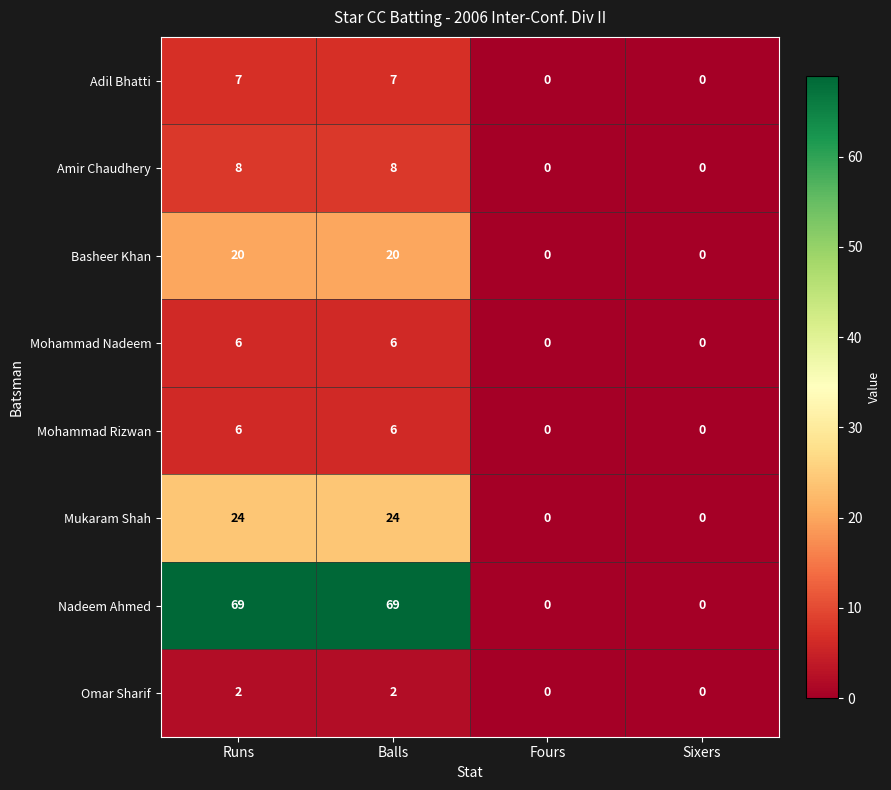

How many Mohammad Nadeem values are between 0 and 6?

4